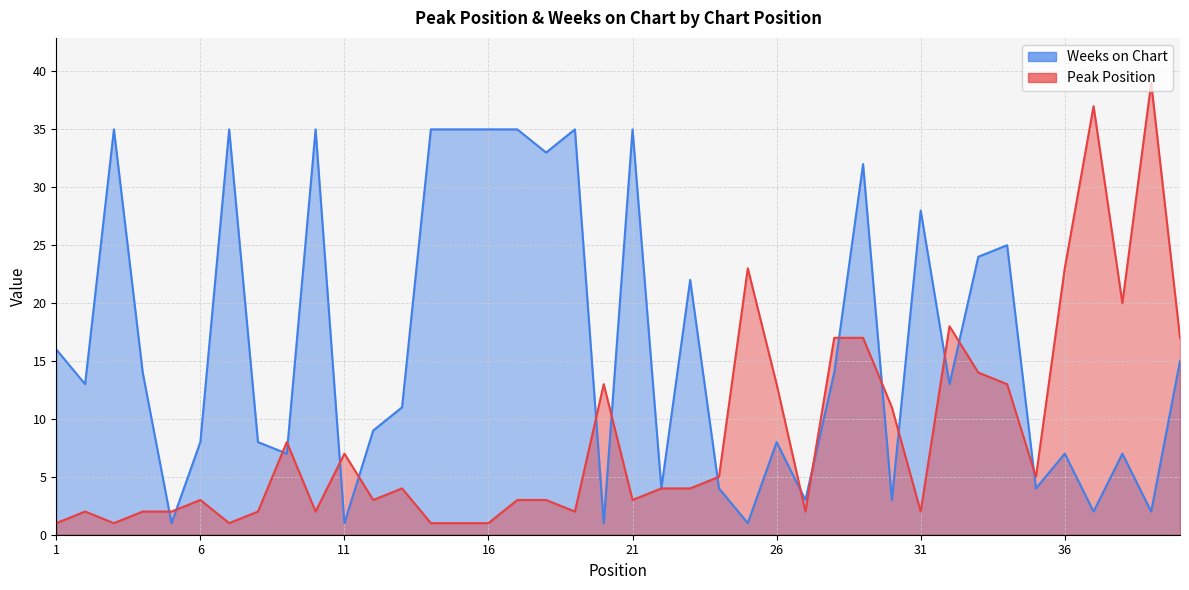

What are all the series names shown in the legend?

Peak Position, Weeks on Chart